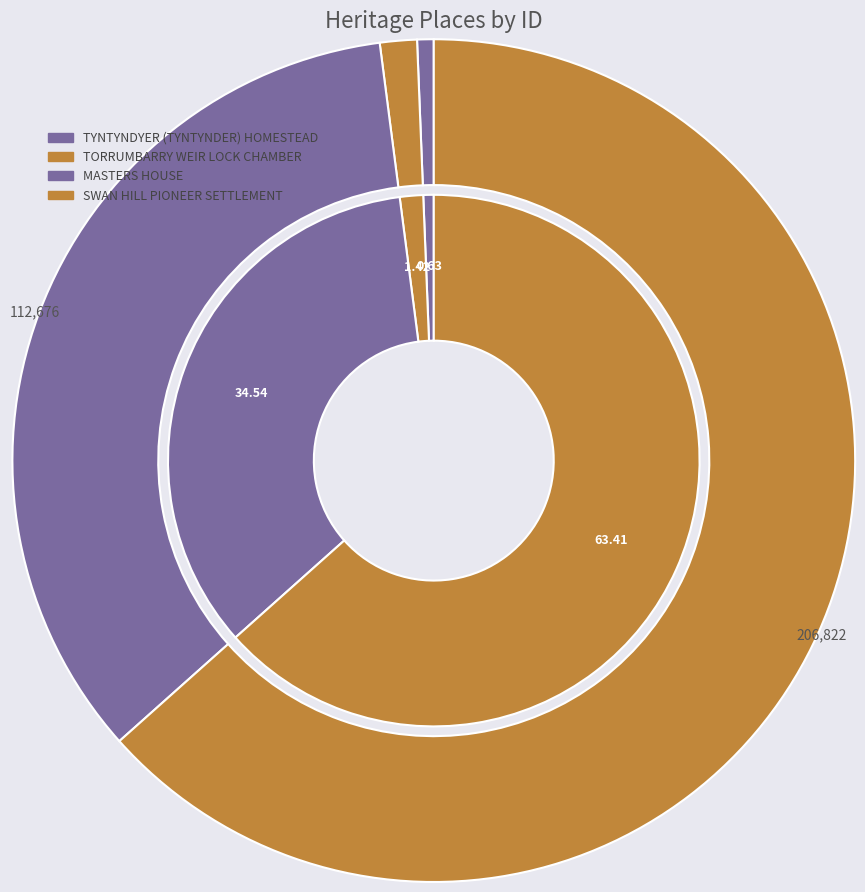

Which category accounts for the majority?

SWAN HILL PIONEER SETTLEMENT